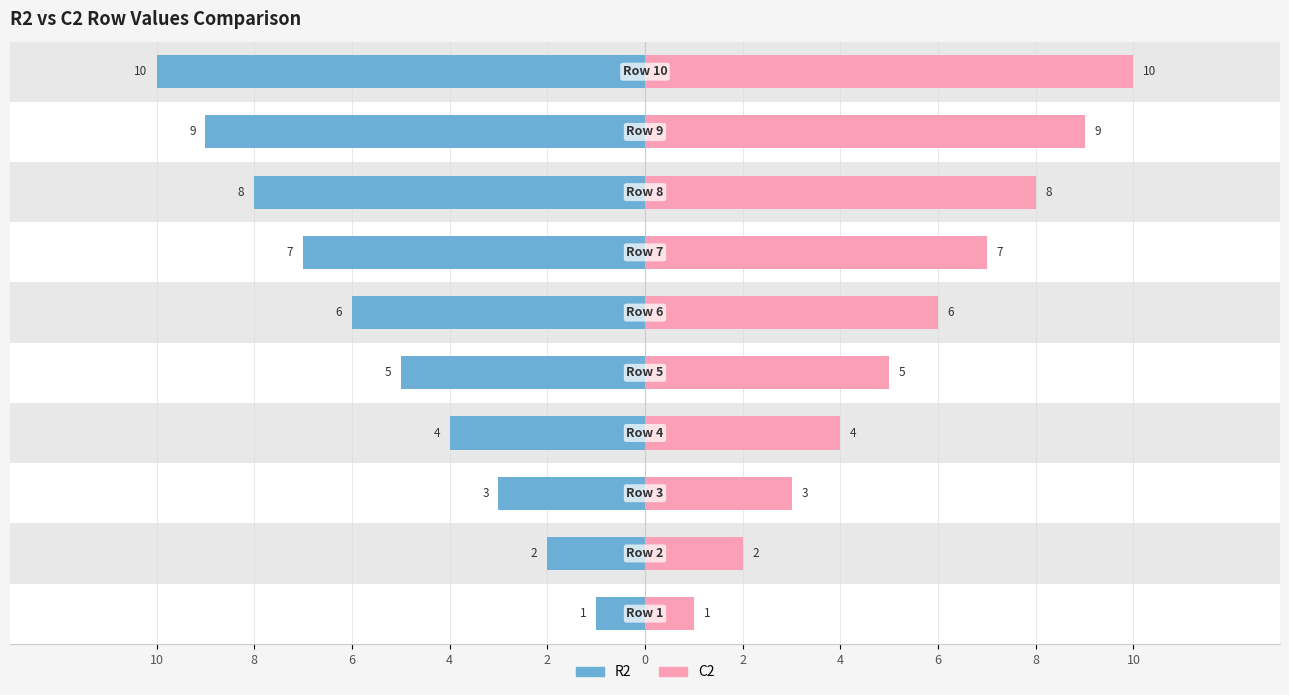

What is the value of the C2 (Right) bar at the 6th from the left?

6